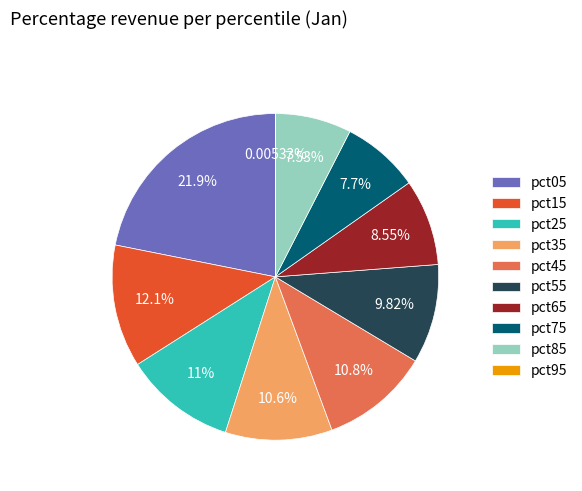

Which category has the biggest portion of the pie?

pct05